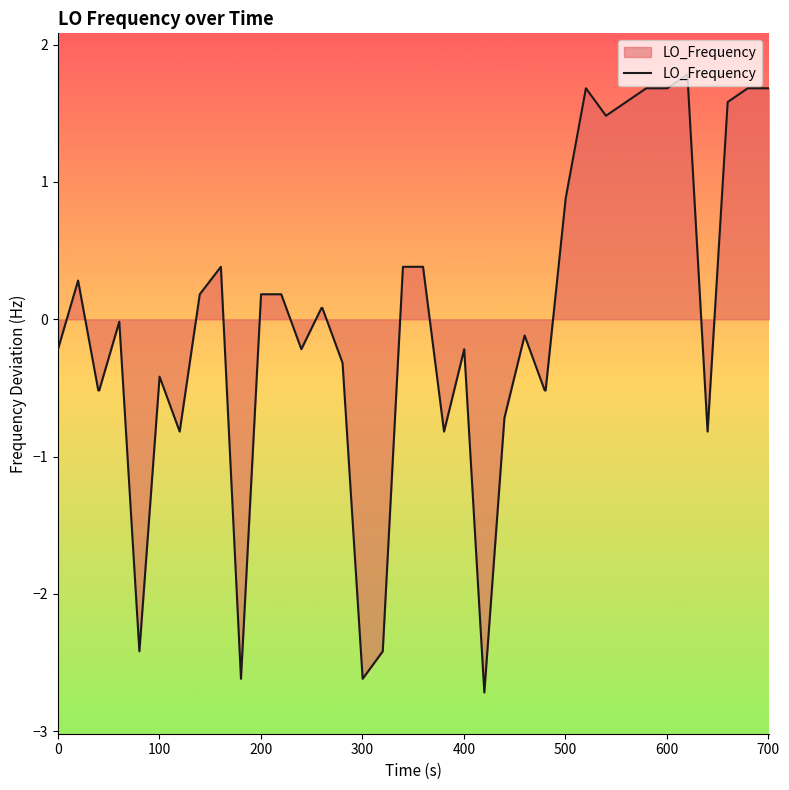

What is the minimum value shown in the chart?

-2.7